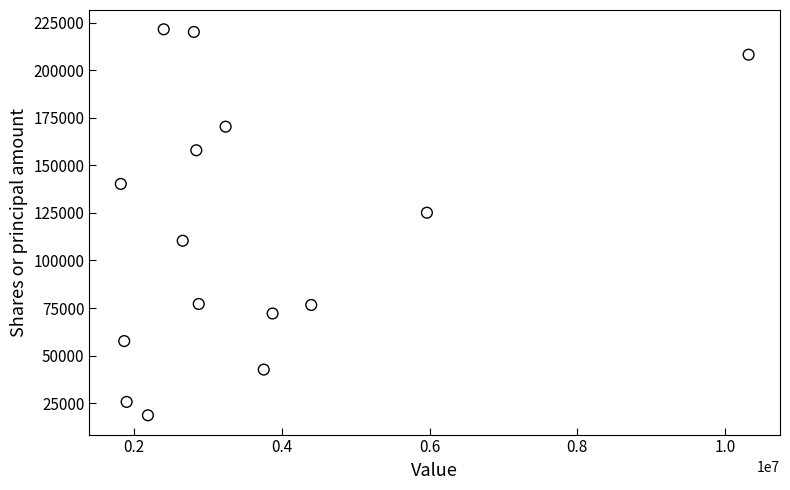

What is the range of Y values (max minus min)?

203073